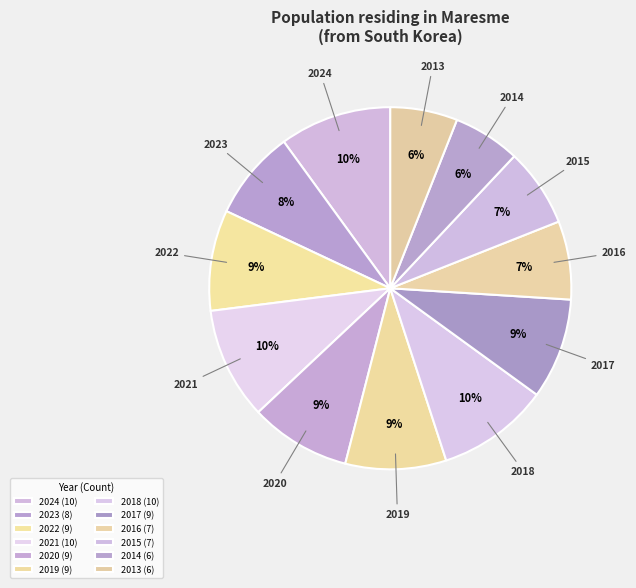

To the nearest percent, what is the difference between the 2015 and 2023 slice percentages?

1%